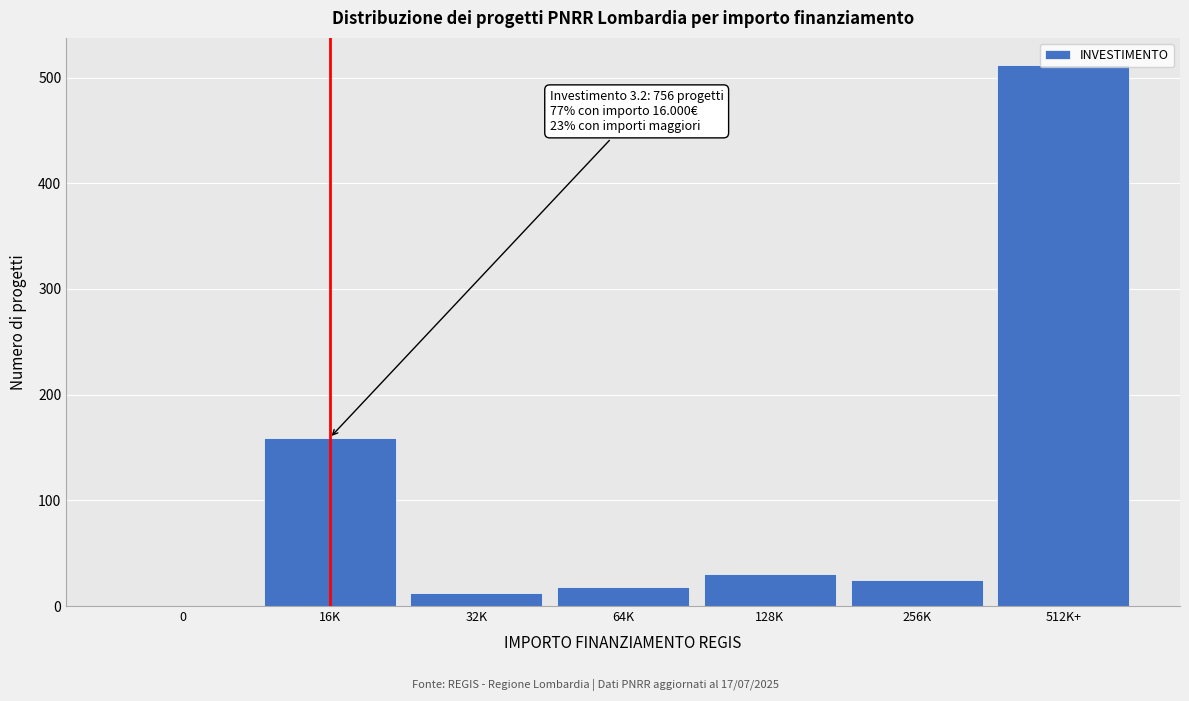

What is the change in value from 16K to 128K?

-129